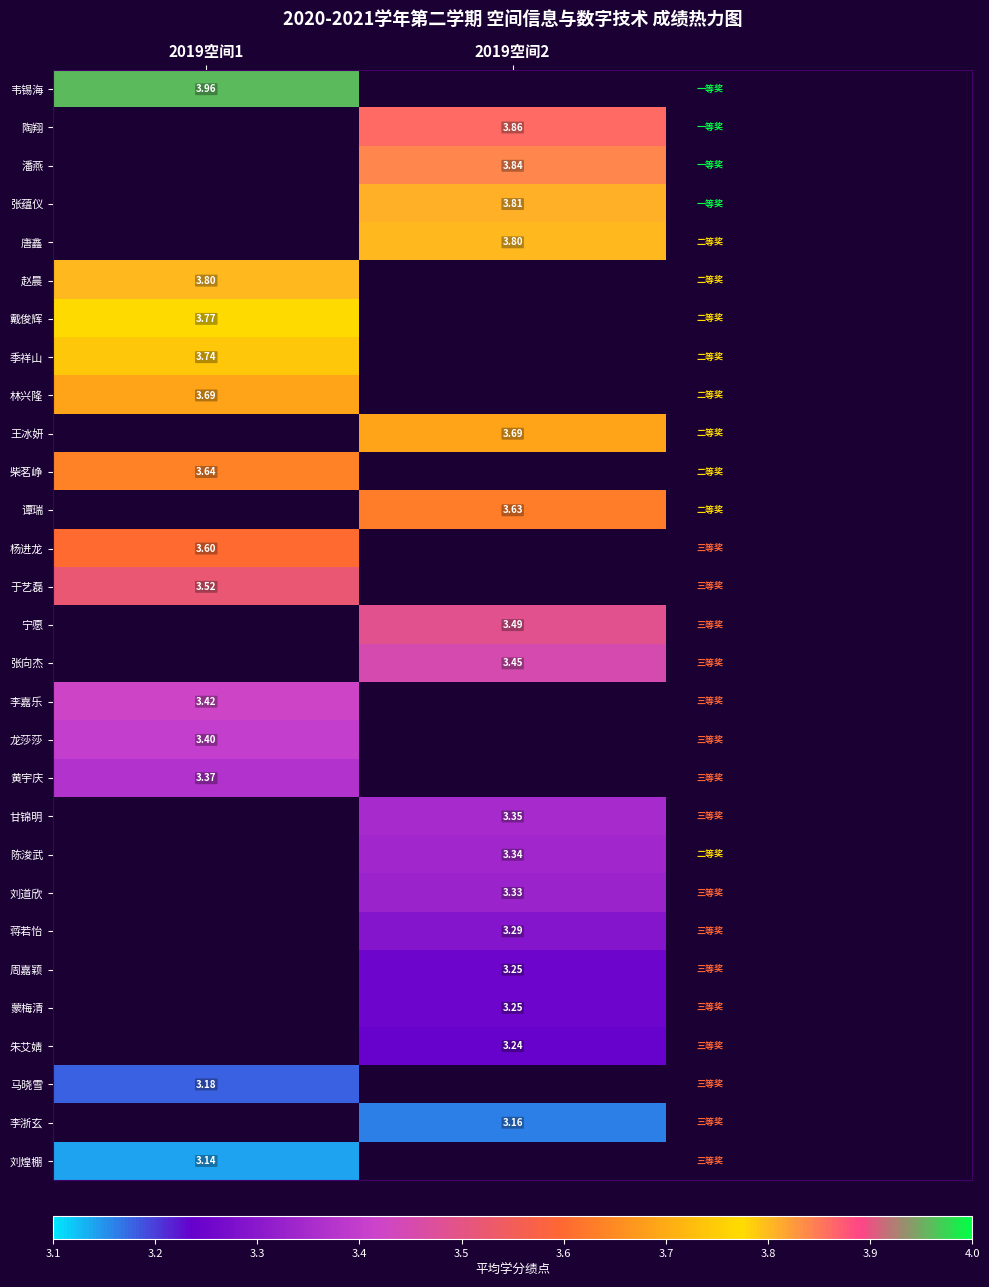

Is the value of 柴茗峥 at 2019空间2 greater than the value of 季祥山 at 2019空间1?

No